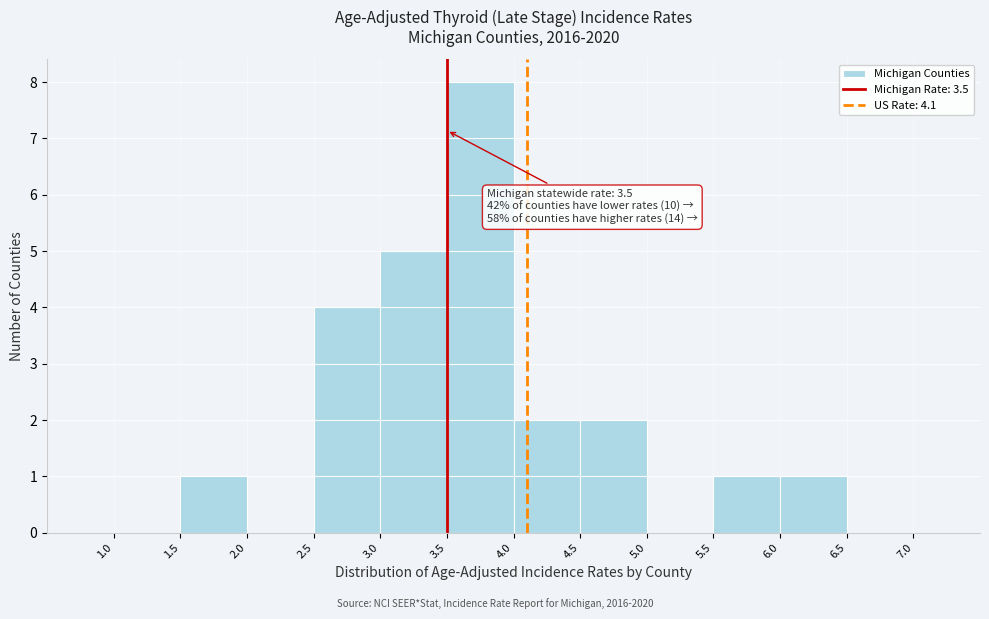

Which range on the x-axis has the tallest bar?

3.5 to 4.0